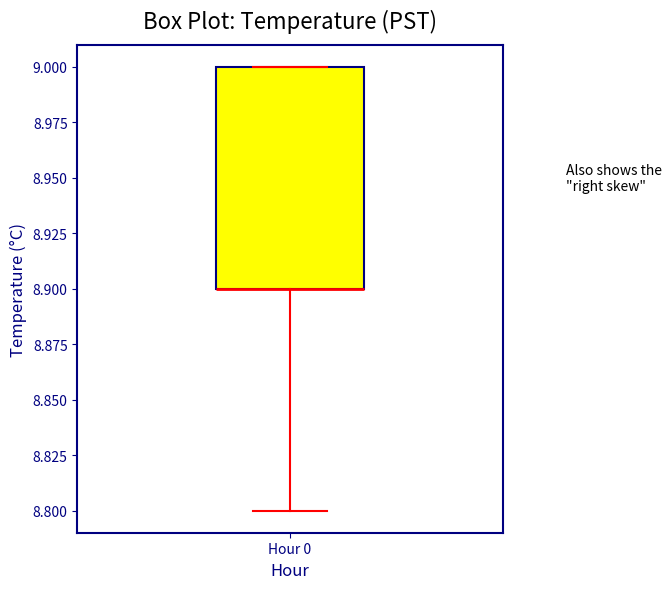

Where is the lower edge of the box for Hour 0 on the y-axis? The values are not printed on the chart, so give them approximately, as read against the axis.

8.9